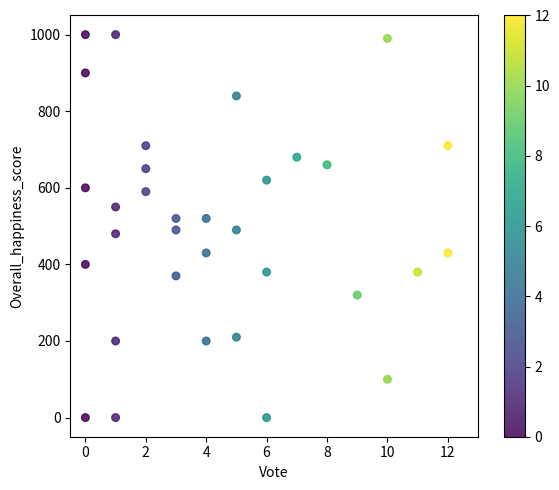

What is the range of Y values (max minus min)?

1000